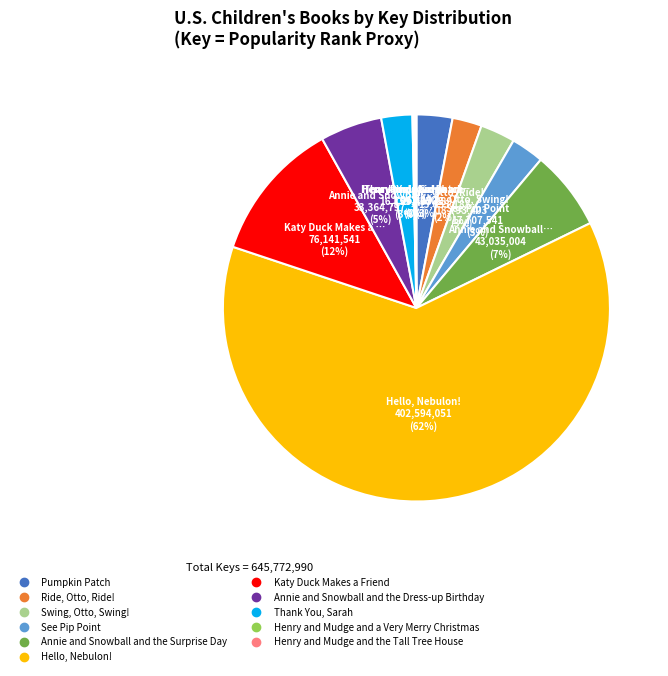

To the nearest percent, what percentage of the pie is Pumpkin Patch?

3%